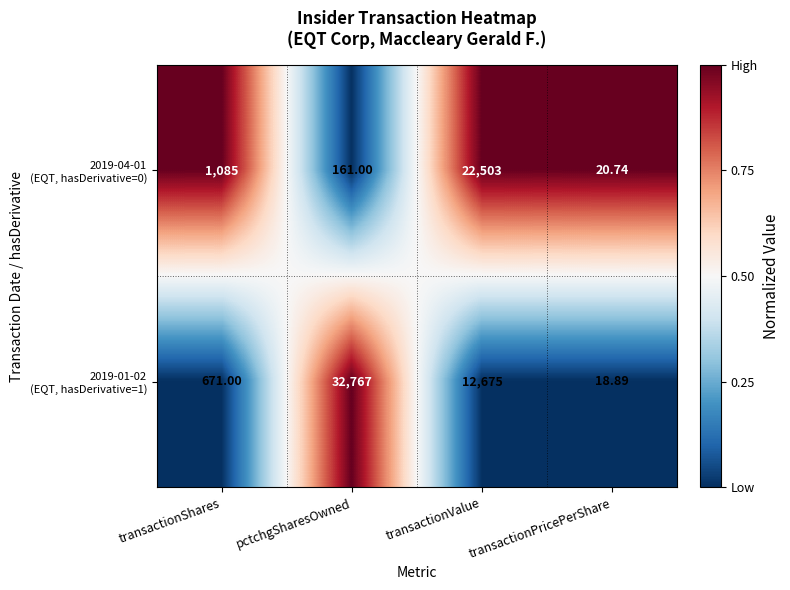

At which category is the sum across all series the highest?

transactionValue